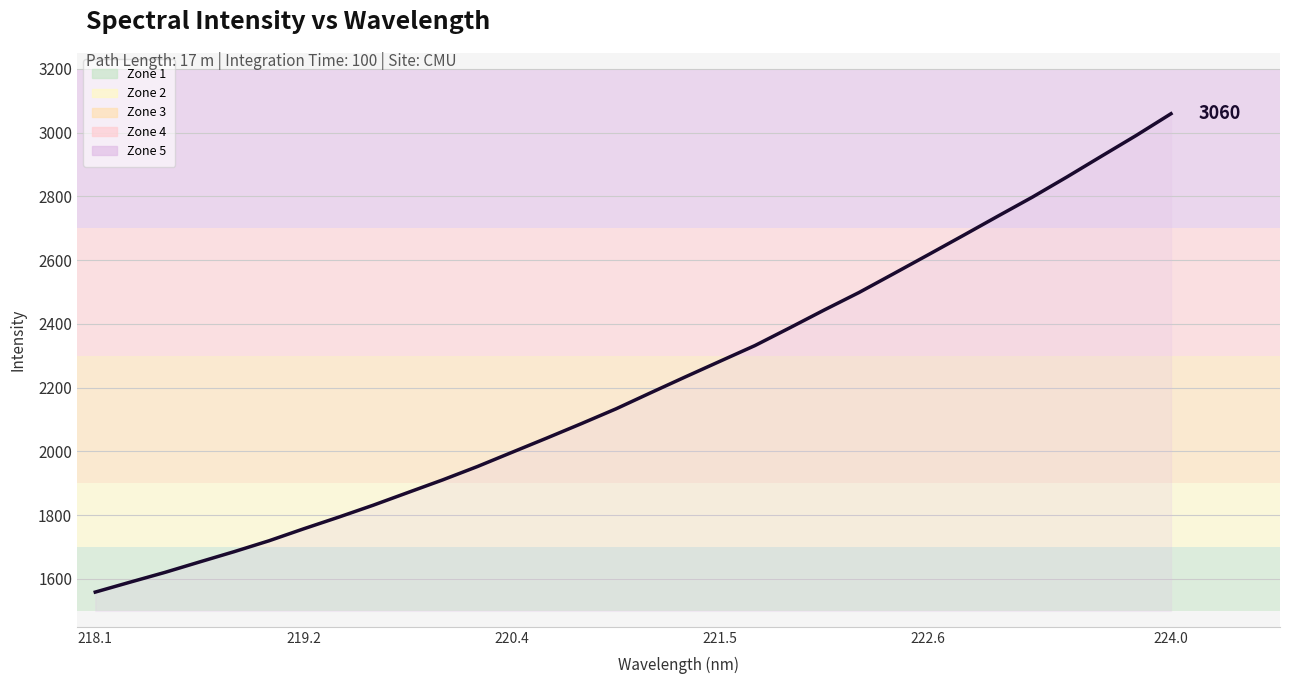

How many lines are shown in the chart?

1